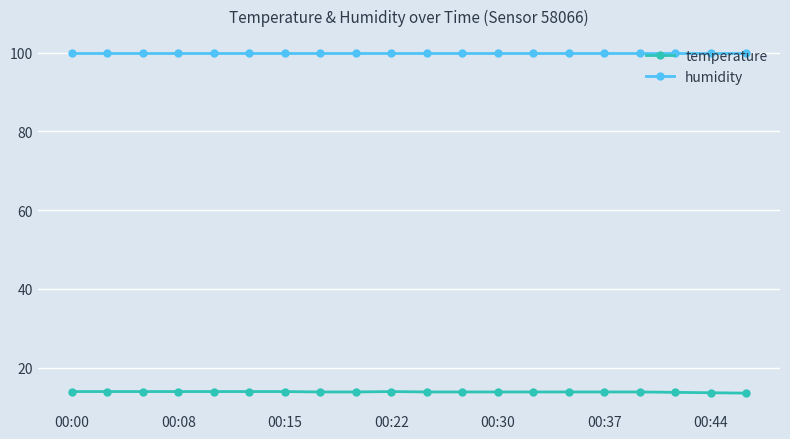

What is the highest value of the humidity series?

99.9